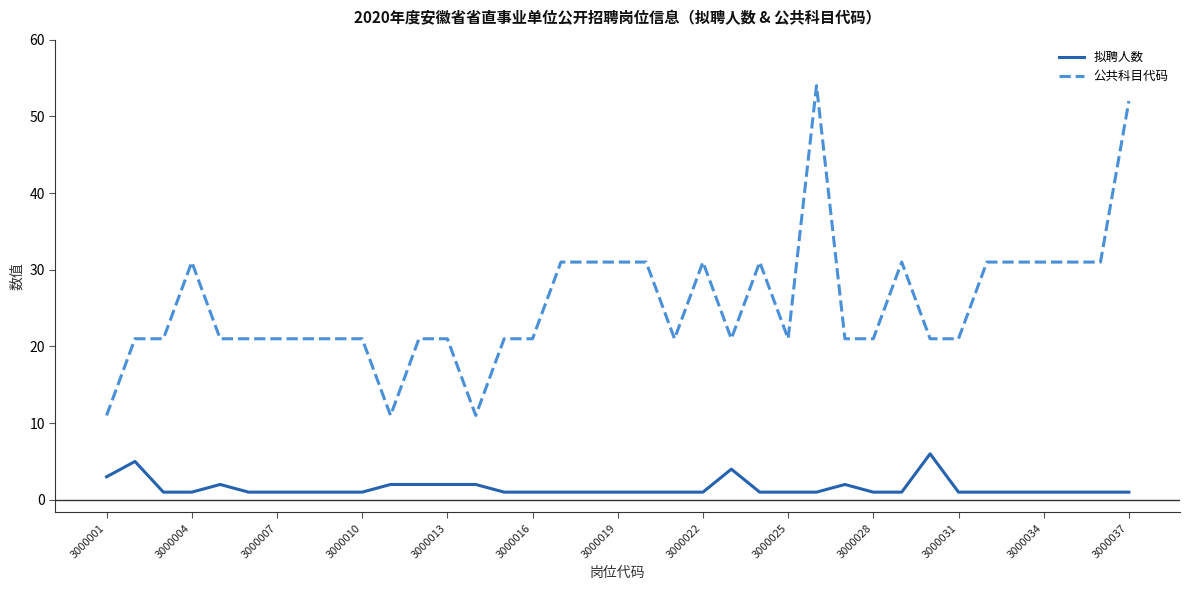

List the series in order of their peak value, lowest first.

拟聘人数, 公共科目代码